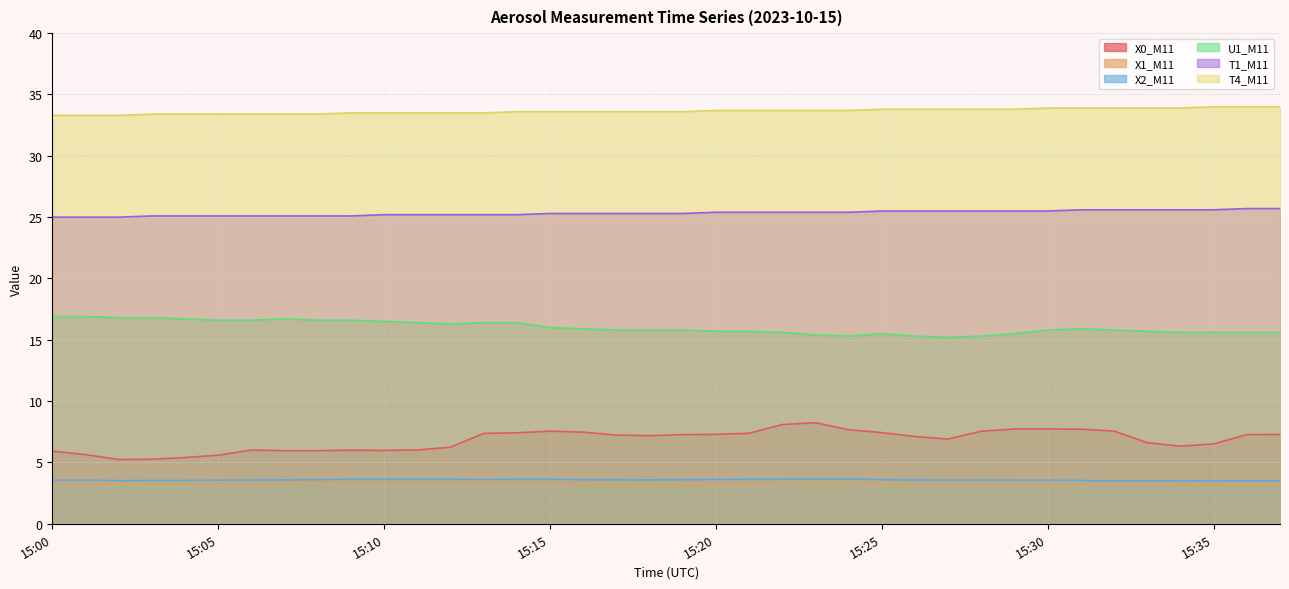

What is the greatest value displayed?

34.0